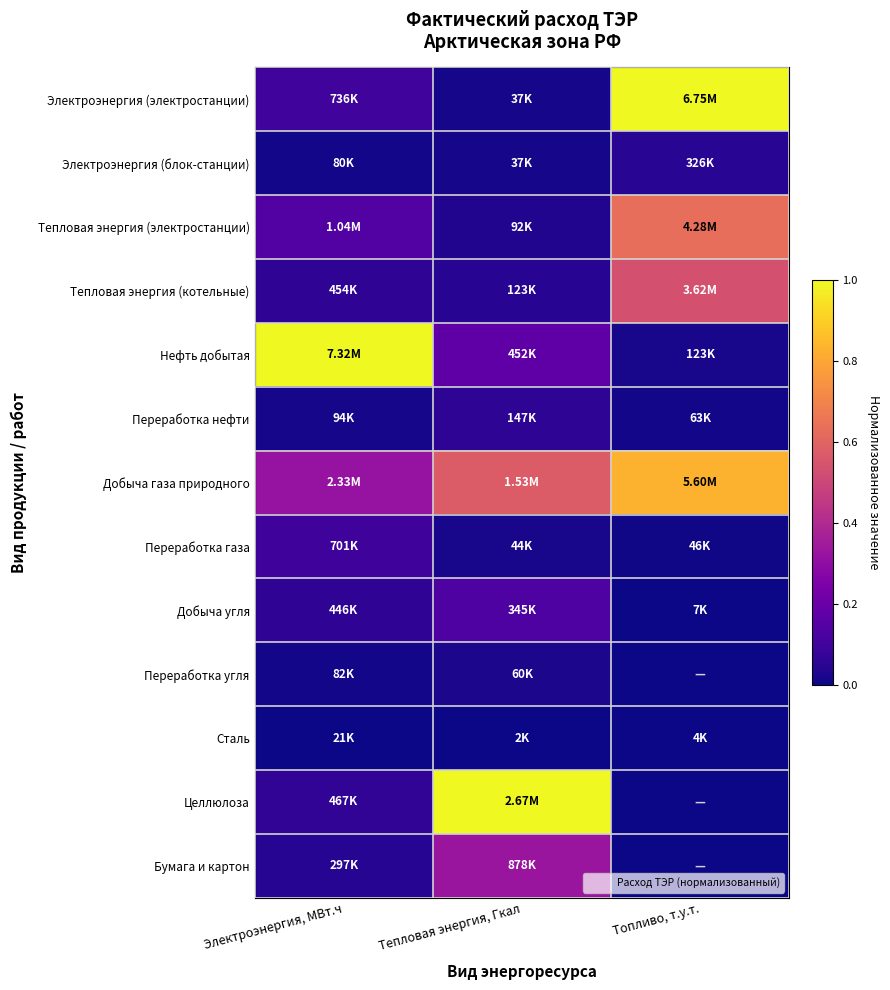

At which category is the sum across all series the highest?

Топливо, т.у.т.